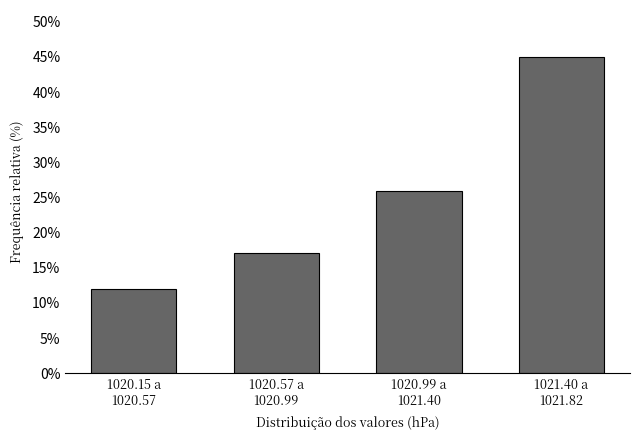

Reading right to left, transcribe all the data shown in this chart.

44.9	25.9	17.1	12.0